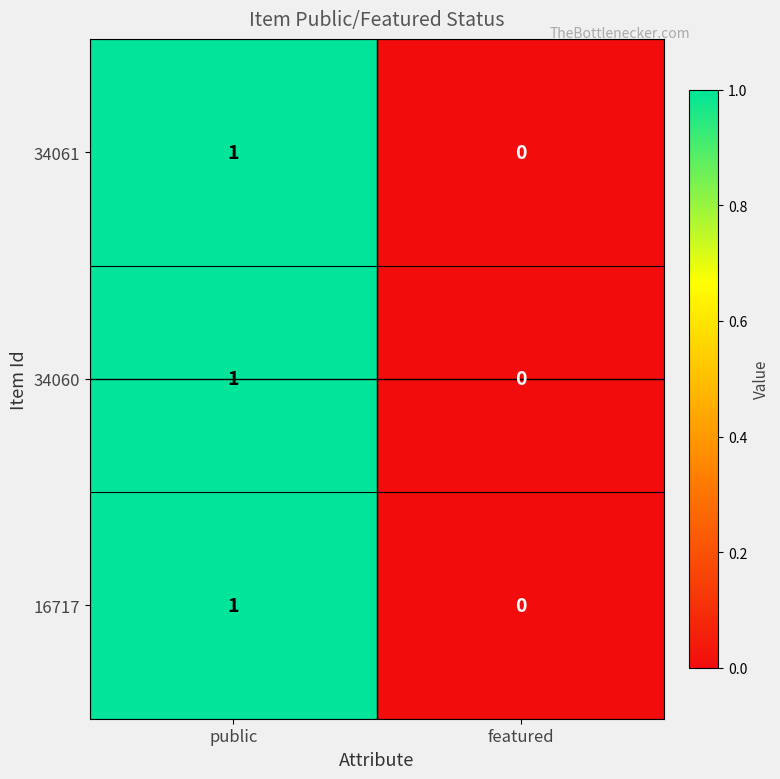

Is the value of 34061 at public greater than the value of 16717 at featured?

Yes